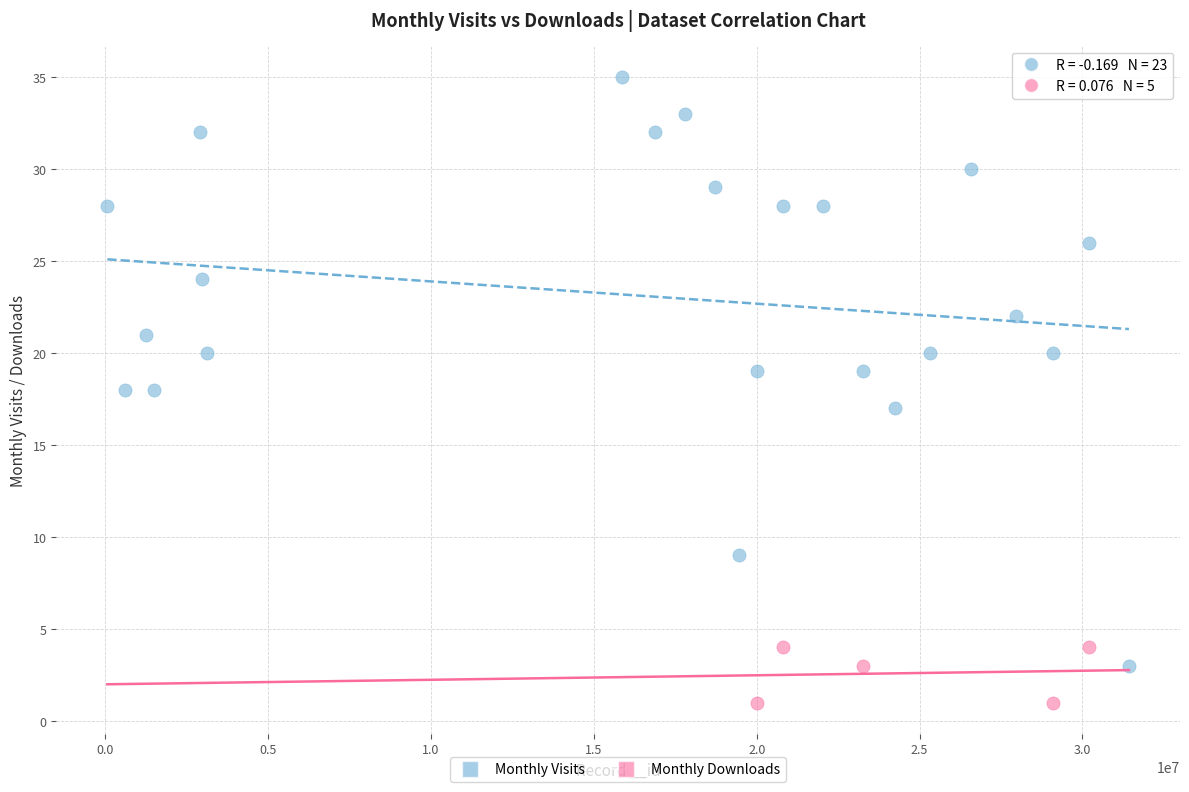

Which series contains the lowest Y value?

Monthly Downloads